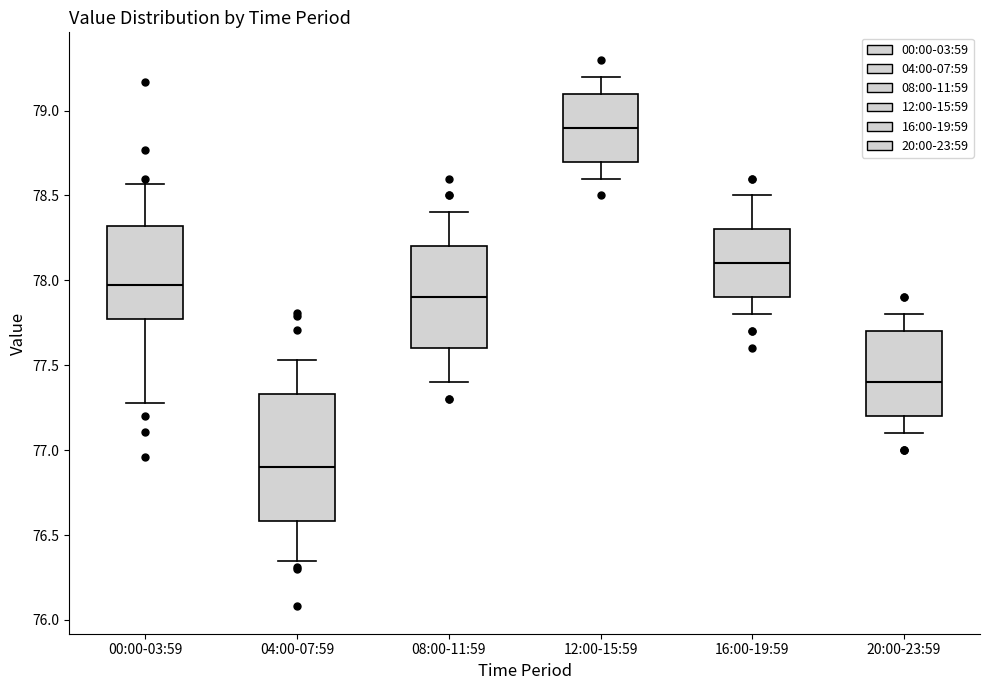

Reading left to right, read every box against the y-axis: the position of its median line, the range the box covers, and the ends of its whiskers. The values are not printed on the chart, so give them approximately, as read against the axis.

00:00-03:59: median 77.95, box 77.75 to 78.30, whiskers 77.30 to 78.55
04:00-07:59: median 76.90, box 76.60 to 77.35, whiskers 76.35 to 77.55
08:00-11:59: median 77.90, box 77.60 to 78.20, whiskers 77.40 to 78.40
12:00-15:59: median 78.90, box 78.70 to 79.10, whiskers 78.60 to 79.20
16:00-19:59: median 78.10, box 77.90 to 78.30, whiskers 77.80 to 78.50
20:00-23:59: median 77.40, box 77.20 to 77.70, whiskers 77.10 to 77.80